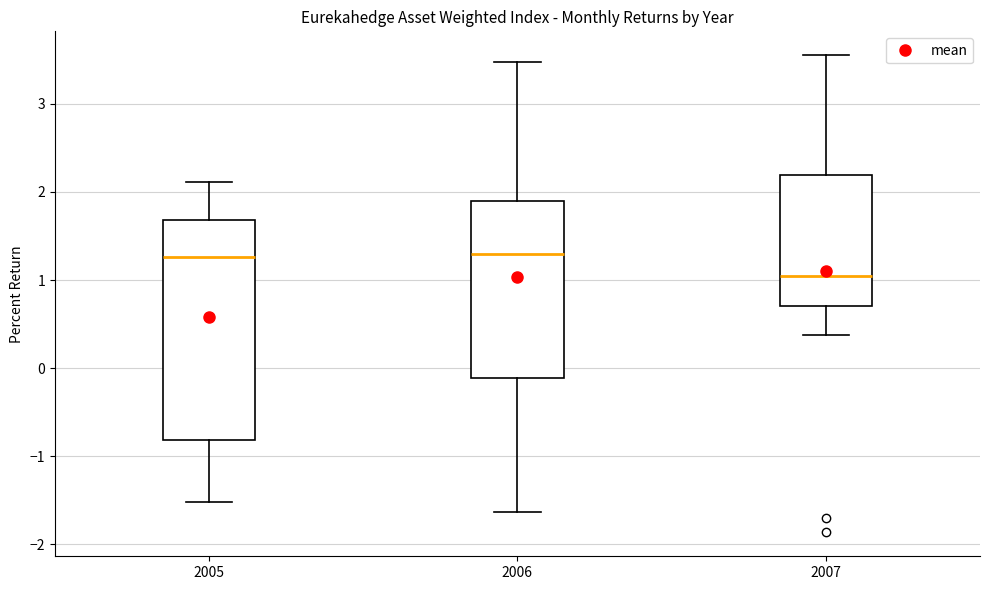

Reading left to right, read every box against the y-axis: the position of its median line, the range the box covers, and the ends of its whiskers. The values are not printed on the chart, so give them approximately, as read against the axis.

2005: median 1.3, box -0.8 to 1.7, whiskers -1.5 to 2.1
2006: median 1.3, box -0.1 to 1.9, whiskers -1.6 to 3.5
2007: median 1.0, box 0.7 to 2.2, whiskers 0.4 to 3.6